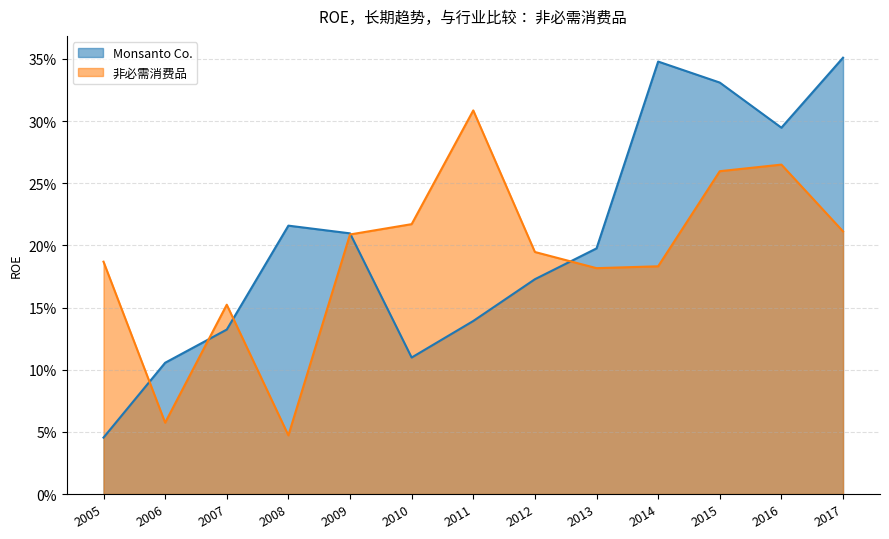

What is the maximum value shown in the chart?

0.4